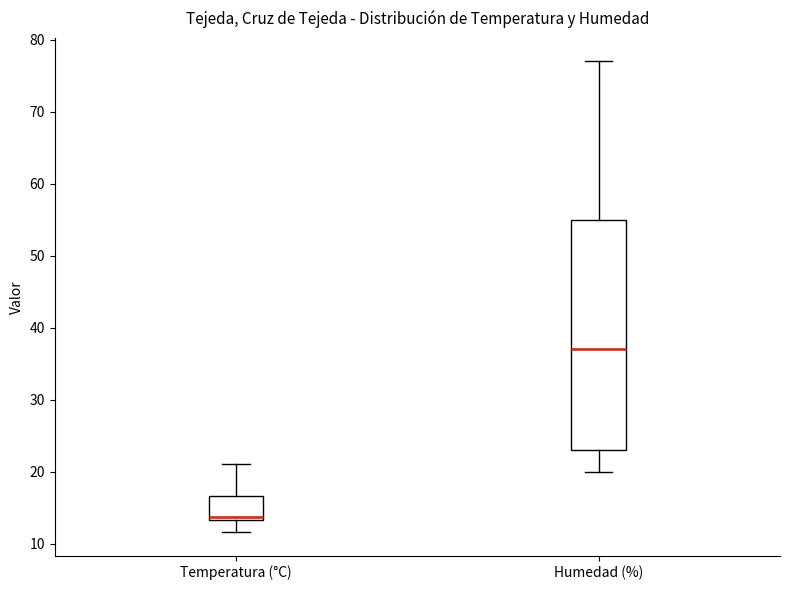

Reading left to right, read every box against the y-axis: the position of its median line, the range the box covers, and the ends of its whiskers. The values are not printed on the chart, so give them approximately, as read against the axis.

Temperatura (°C): median 14, box 13 to 17, whiskers 12 to 21
Humedad (%): median 37, box 23 to 55, whiskers 20 to 77